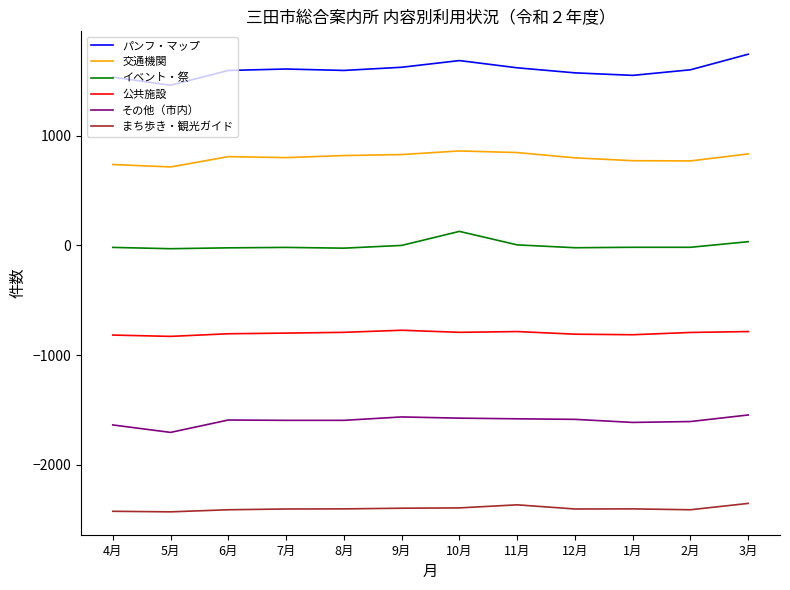

List the series in order of their peak value, lowest first.

まち歩き・観光ガイド, その他（市内）, 公共施設, イベント・祭, 交通機関, パンフ・マップ